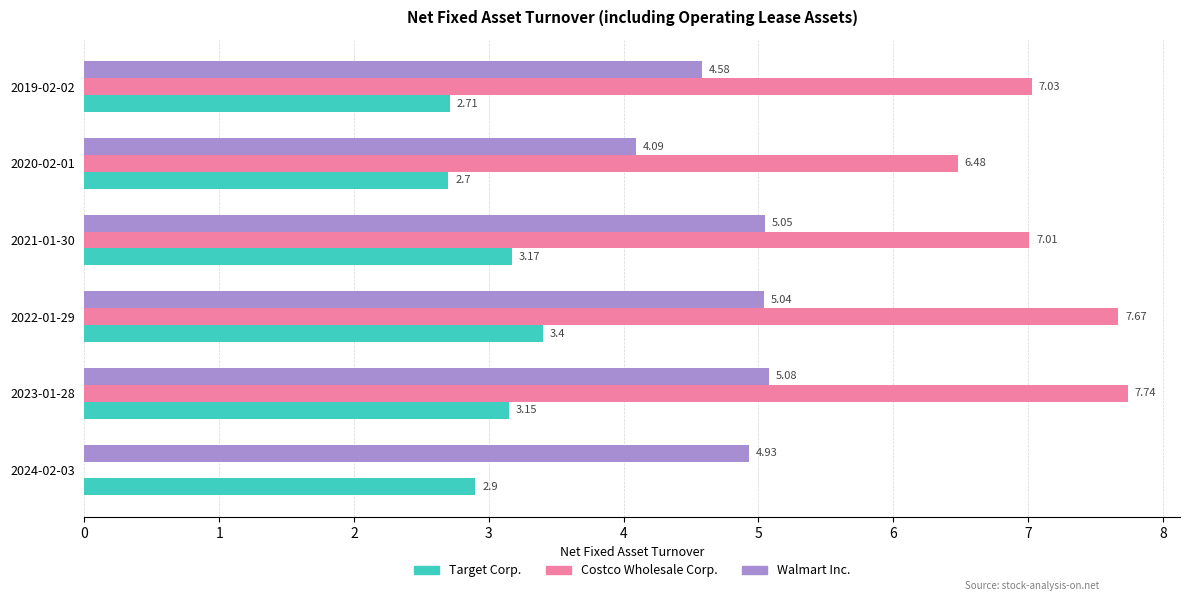

Which series has the largest total across all categories?

Costco Wholesale Corp.